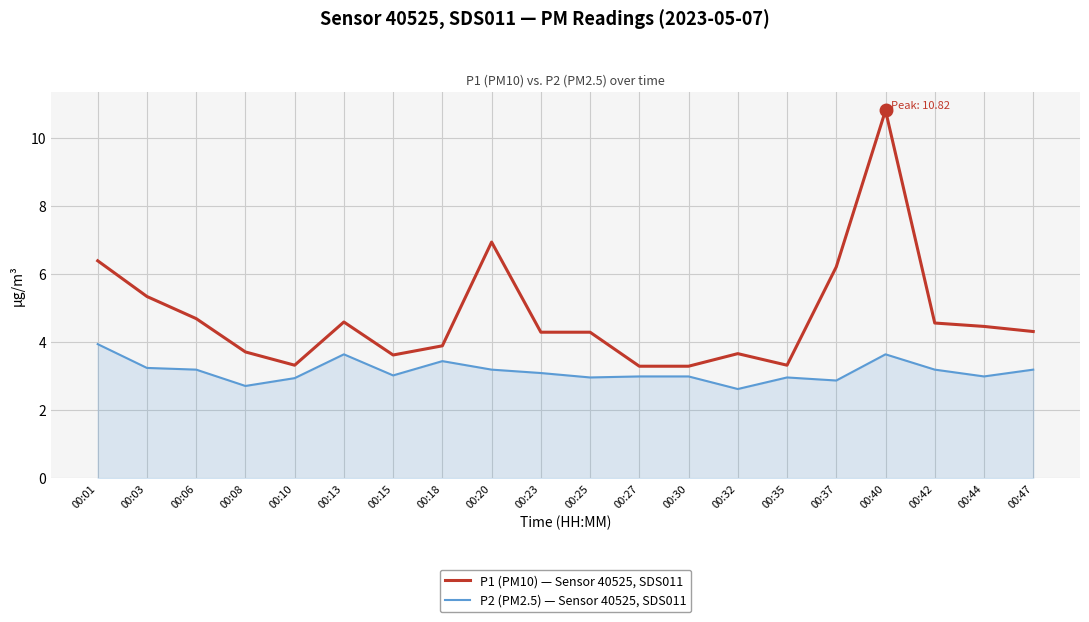

True or false: P1 (PM10) — Sensor 40525, SDS011 and P2 (PM2.5) — Sensor 40525, SDS011 cross at least once.

False